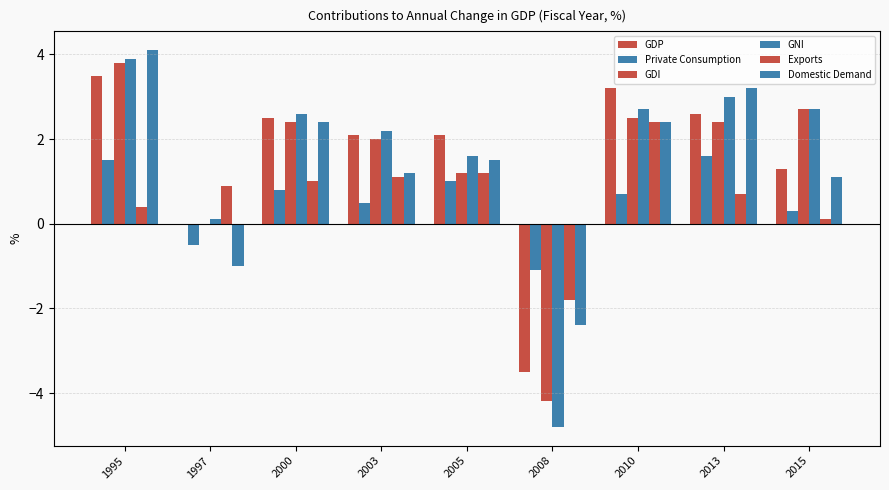

What is the lowest value of the GNI series?

-4.8